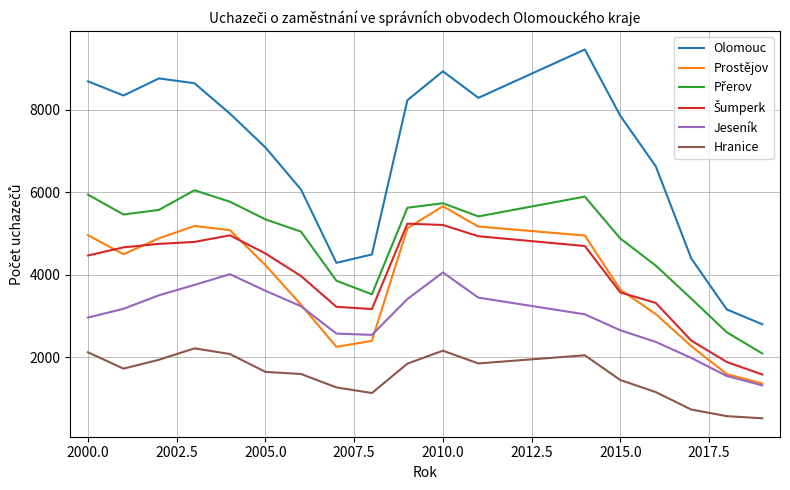

What is the greatest value displayed?

9465